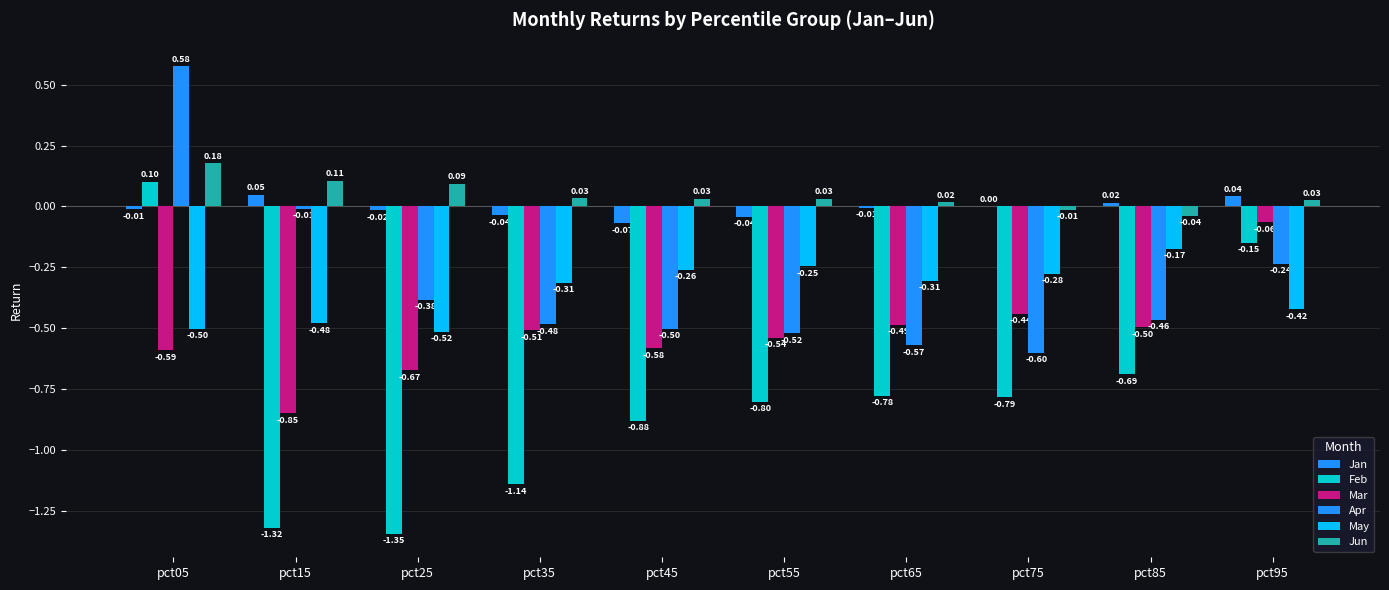

Are the bars grouped side by side (vs. stacked)?

Yes